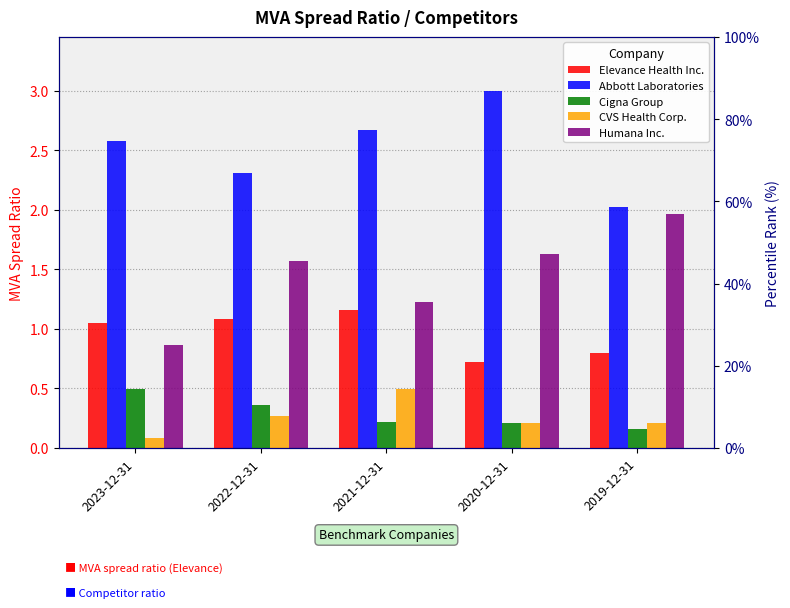

Which series has the largest range (max minus min)?

Humana Inc.